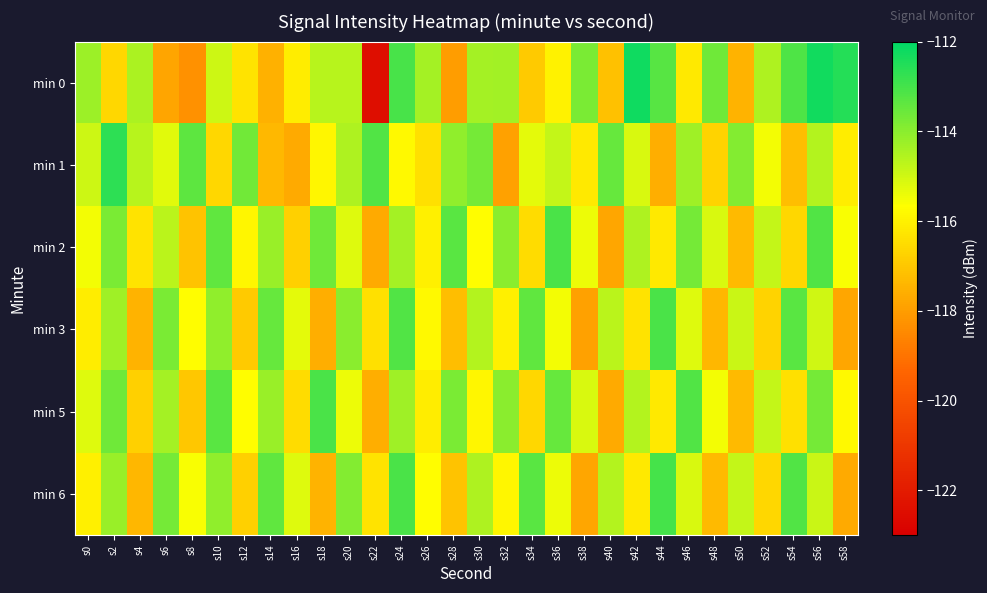

What is the total value across all series at s18?

-692.3